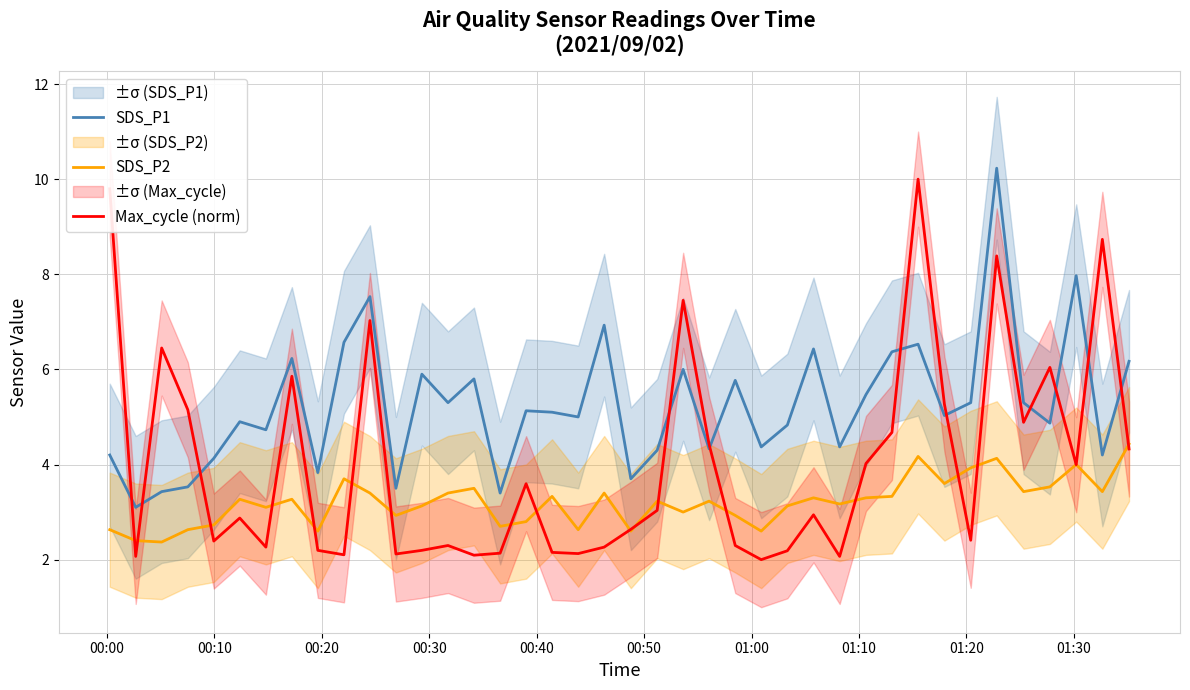

What is the greatest value displayed?

10.2